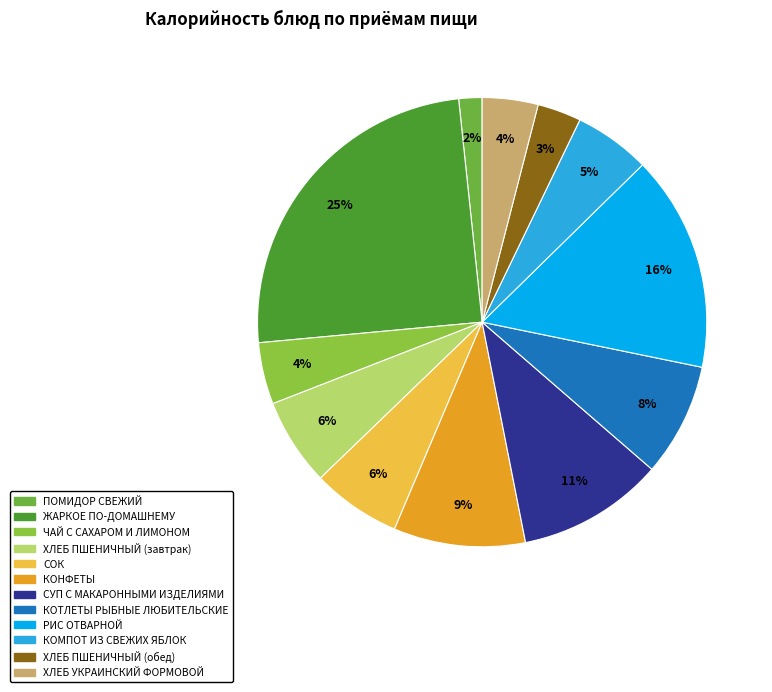

What percentage is the КОМПОТ ИЗ СВЕЖИХ ЯБЛОК slice, to the nearest percent?

5%